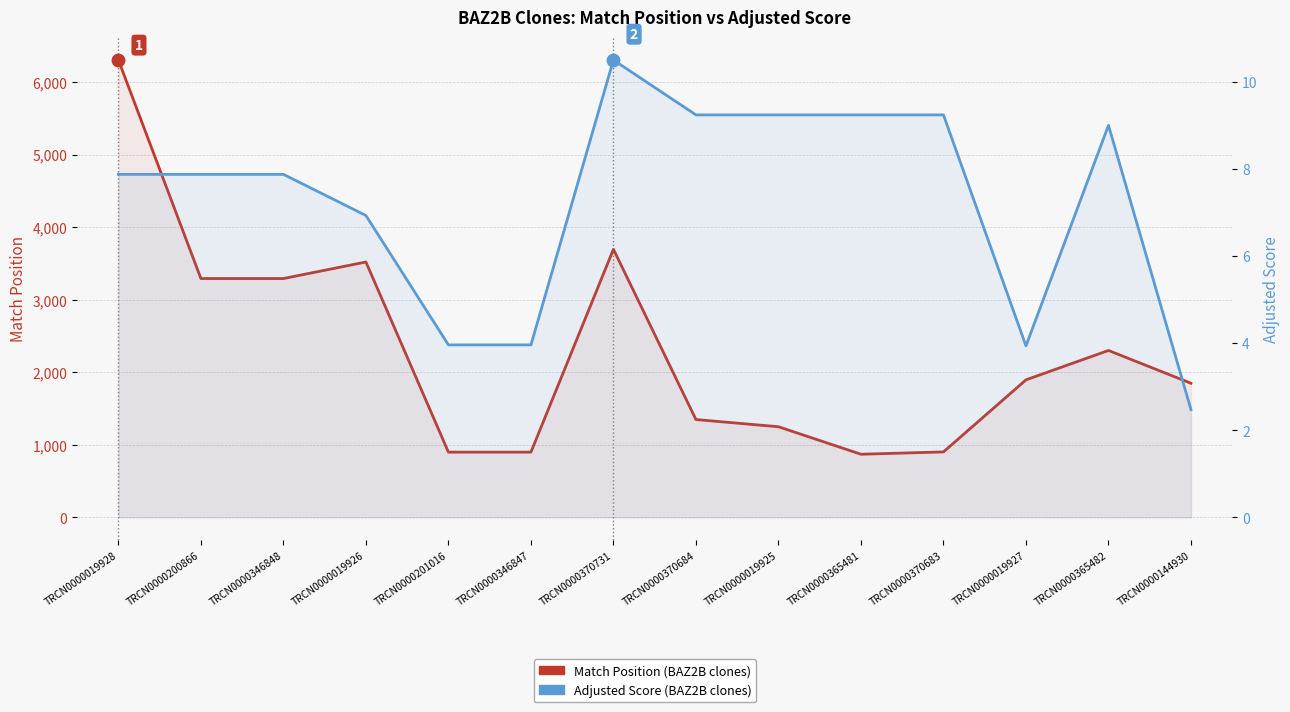

Between TRCN0000019925 and TRCN0000144930, which is larger?

TRCN0000144930